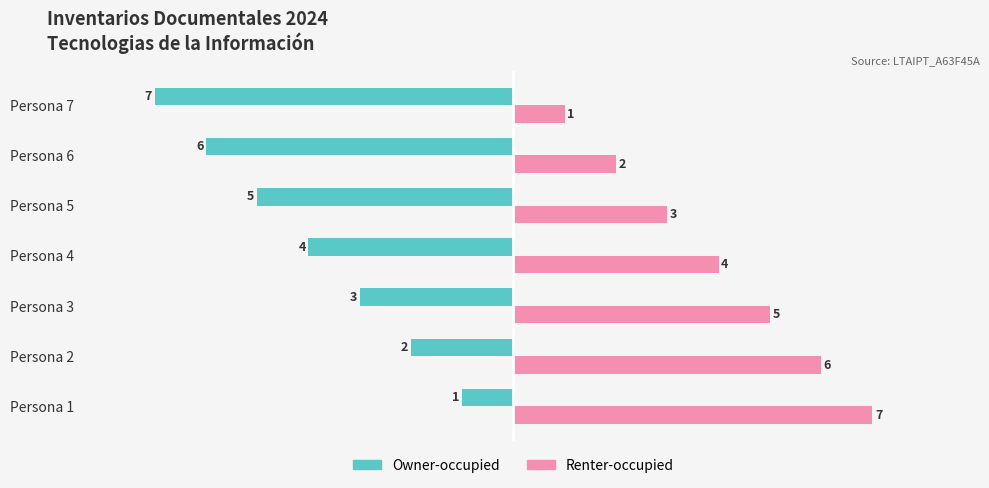

Count the number of data series in this chart.

2